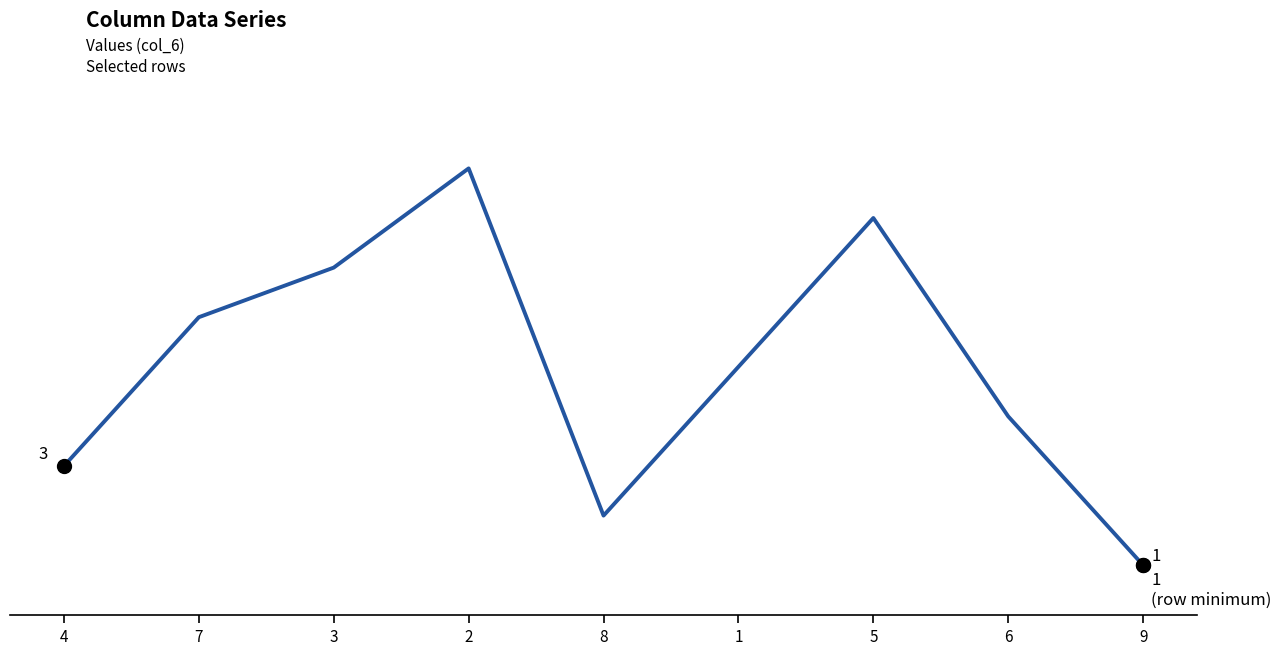

Does the chart have visible grid lines?

No